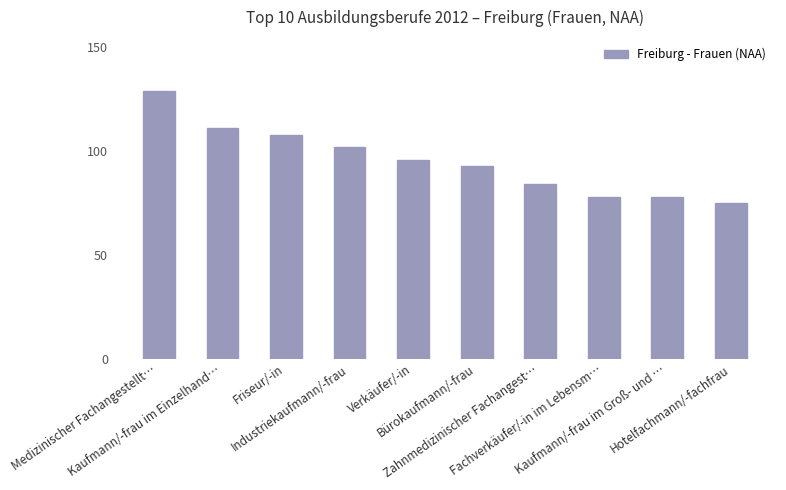

Reading left to right, transcribe all the data shown in this chart.

Medizinischer Fachangestellt…=129	Kaufmann/-frau im Einzelhand…=111	Friseur/-in=108	Industriekaufmann/-frau=102	Verkäufer/-in=96	Bürokaufmann/-frau=93	Zahnmedizinischer Fachangest…=84	Fachverkäufer/-in im Lebensm…=78	Kaufmann/-frau im Groß- und …=78	Hotelfachmann/-fachfrau=75